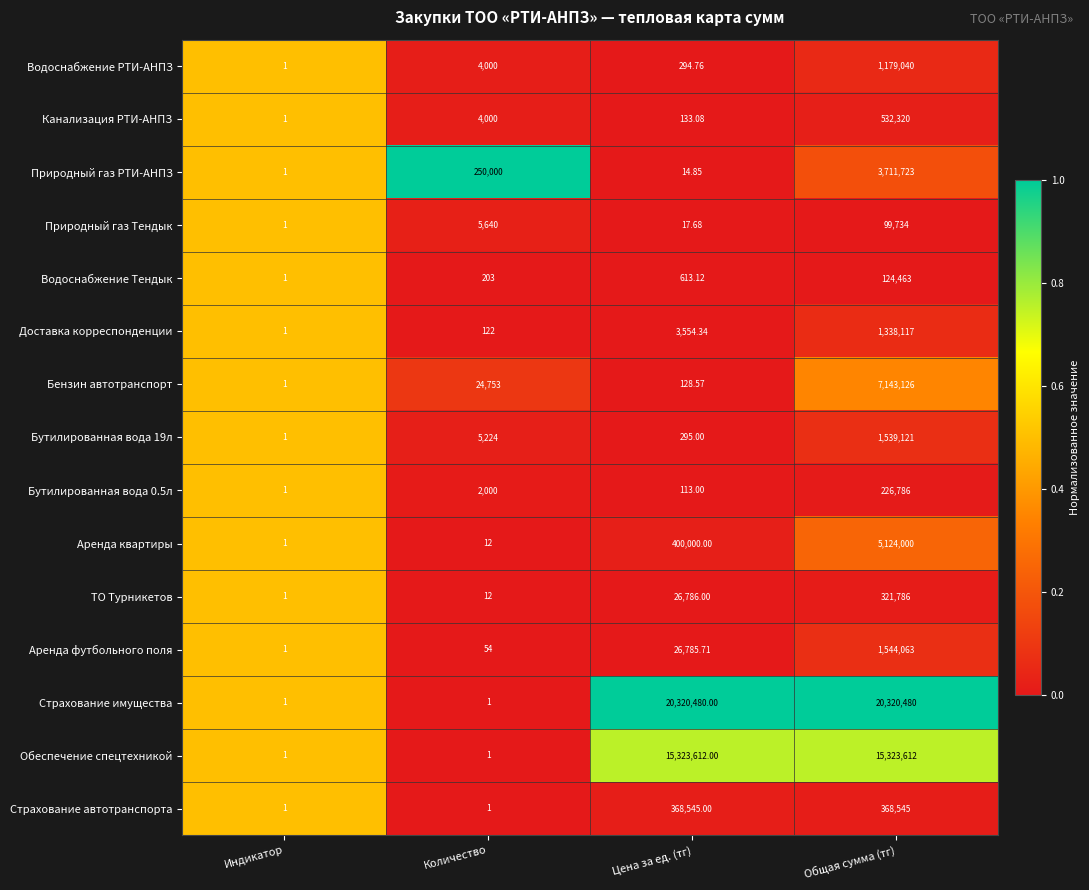

At which label does Доставка корреспонденции reach its minimum?

Индикатор